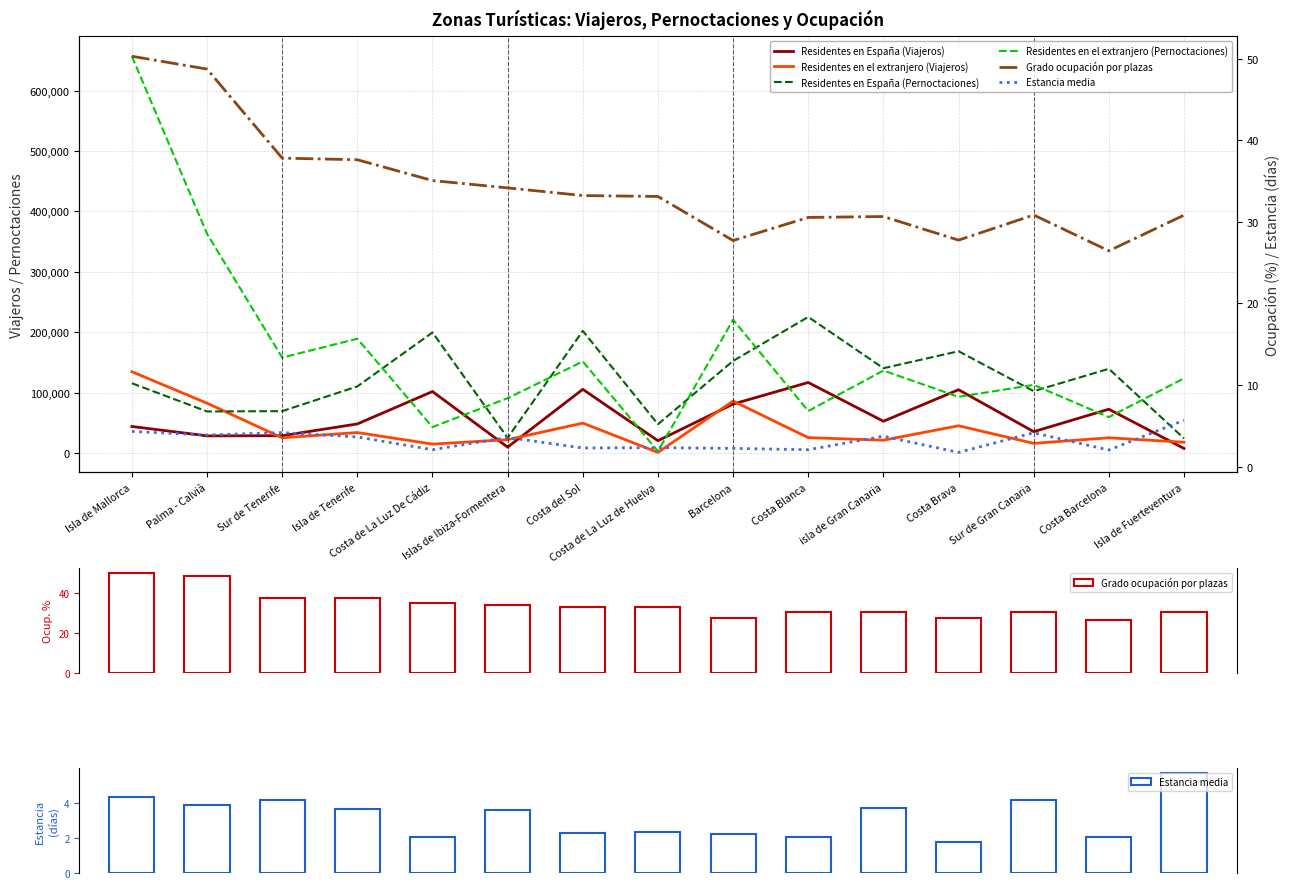

Reading right to left, transcribe all the data shown in this chart.

Residentes en España (Viajeros): Isla de Fuerteventura=7969.0	Costa Barcelona=72885.0	Sur de Gran Canaria=35717.0	Costa Brava=105145.0	isla de Gran Canaria=52933.0	Costa Blanca=117065.0	Barcelona=81404.0	Costa de La Luz de Huelva=20760.0	Costa del Sol=105754.0	Islas de Ibiza-Formentera=10151.0	Costa de La Luz De Cádiz=102128.0	Isla de Tenerife=48485.0	Sur de Tenerife=29064.0	Palma - Calvià=28766.0	Isla de Mallorca=44314.0
Residentes en el extranjero (Viajeros): Isla de Fuerteventura=18193.0	Costa Barcelona=25602.0	Sur de Gran Canaria=16339.0	Costa Brava=45472.0	isla de Gran Canaria=21605.0	Costa Blanca=25864.0	Barcelona=86280.0	Costa de La Luz de Huelva=1409.0	Costa del Sol=49848.0	Islas de Ibiza-Formentera=22519.0	Costa de La Luz De Cádiz=15146.0	Isla de Tenerife=34269.0	Sur de Tenerife=25571.0	Palma - Calvià=82846.0	Isla de Mallorca=134883.0
Residentes en España (Pernoctaciones): Isla de Fuerteventura=24566.0	Costa Barcelona=139740.0	Sur de Gran Canaria=102713.0	Costa Brava=168751.0	isla de Gran Canaria=140679.0	Costa Blanca=225492.0	Barcelona=152734.0	Costa de La Luz de Huelva=48024.0	Costa del Sol=202384.0	Islas de Ibiza-Formentera=25508.0	Costa de La Luz De Cádiz=199832.0	Isla de Tenerife=110577.0	Sur de Tenerife=69667.0	Palma - Calvià=69144.0	Isla de Mallorca=115817.0
Residentes en el extranjero (Pernoctaciones): Isla de Fuerteventura=123939.0	Costa Barcelona=59755.0	Sur de Gran Canaria=113110.0	Costa Brava=93319.0	isla de Gran Canaria=136807.0	Costa Blanca=69896.0	Barcelona=220893.0	Costa de La Luz de Huelva=3346.0	Costa del Sol=151831.0	Islas de Ibiza-Formentera=91146.0	Costa de La Luz De Cádiz=43298.0	Isla de Tenerife=189460.0	Sur de Tenerife=158259.0	Palma - Calvià=363089.0	Isla de Mallorca=656721.0
Grado ocupación por plazas: Isla de Fuerteventura=30.8	Costa Barcelona=26.4	Sur de Gran Canaria=30.8	Costa Brava=27.8	isla de Gran Canaria=30.6	Costa Blanca=30.5	Barcelona=27.7	Costa de La Luz de Huelva=33.1	Costa del Sol=33.2	Islas de Ibiza-Formentera=34.1	Costa de La Luz De Cádiz=35.0	Isla de Tenerife=37.6	Sur de Tenerife=37.8	Palma - Calvià=48.7	Isla de Mallorca=50.3
Estancia media: Isla de Fuerteventura=5.7	Costa Barcelona=2.0	Sur de Gran Canaria=4.2	Costa Brava=1.7	isla de Gran Canaria=3.7	Costa Blanca=2.1	Barcelona=2.2	Costa de La Luz de Huelva=2.3	Costa del Sol=2.3	Islas de Ibiza-Formentera=3.6	Costa de La Luz De Cádiz=2.1	Isla de Tenerife=3.6	Sur de Tenerife=4.2	Palma - Calvià=3.9	Isla de Mallorca=4.3